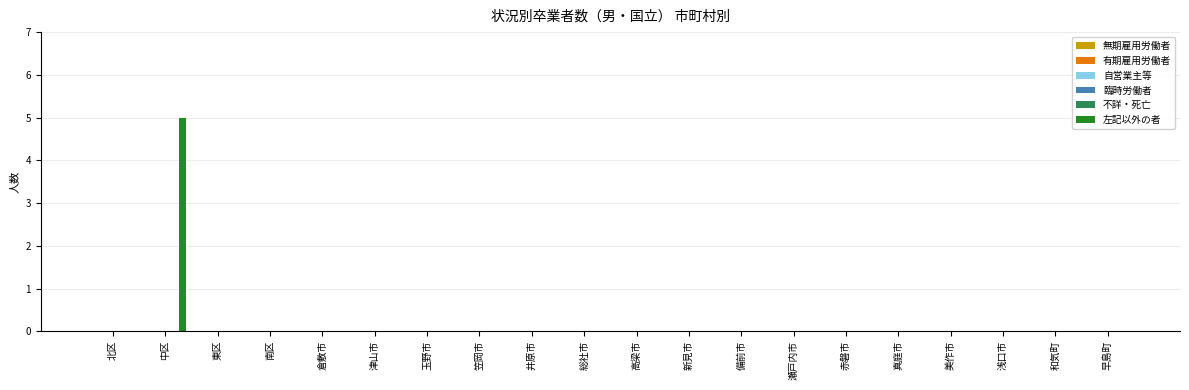

What is the greatest value displayed?

5